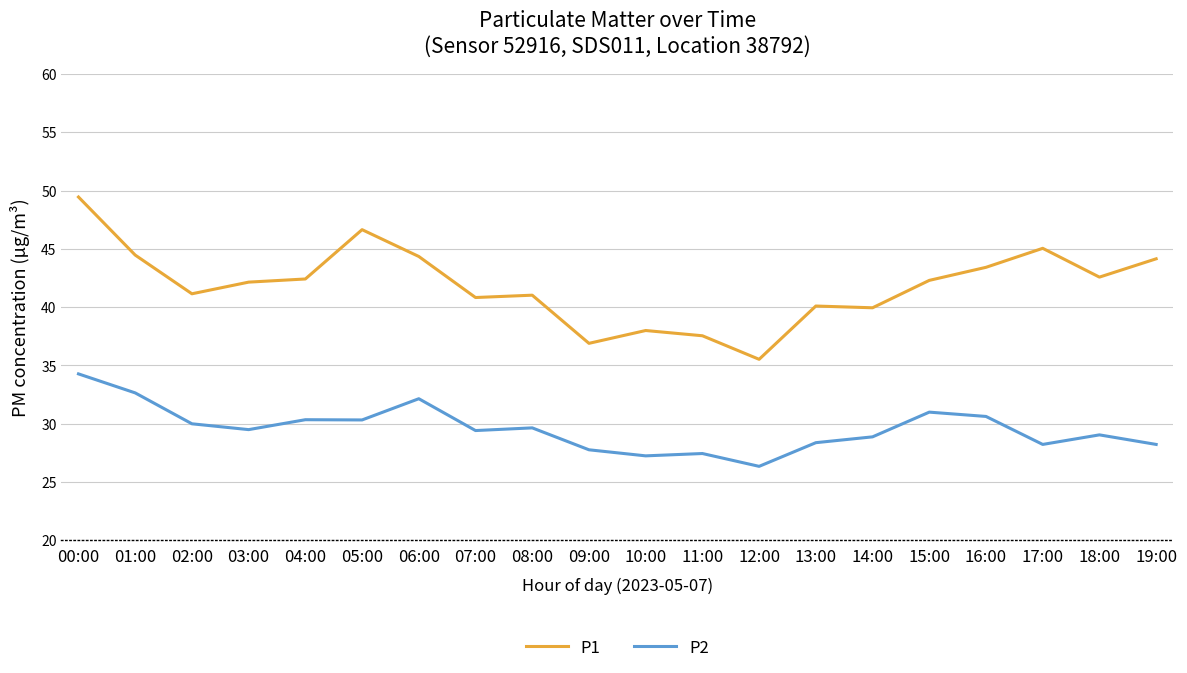

Is it true that P1 equals 72.8 at 05:00?

False